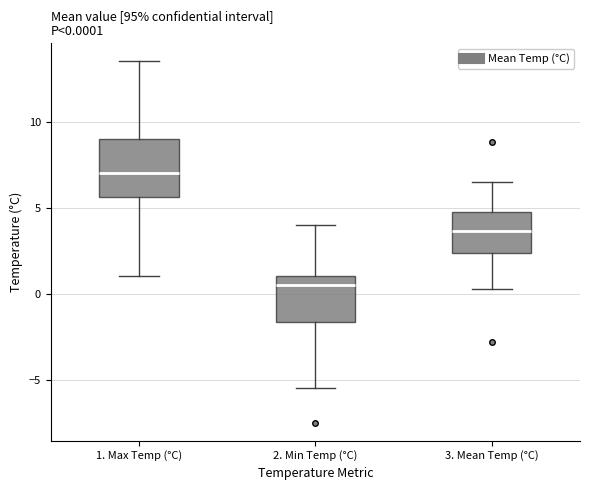

Which box has the lowest median line?

2. Min Temp (°C)